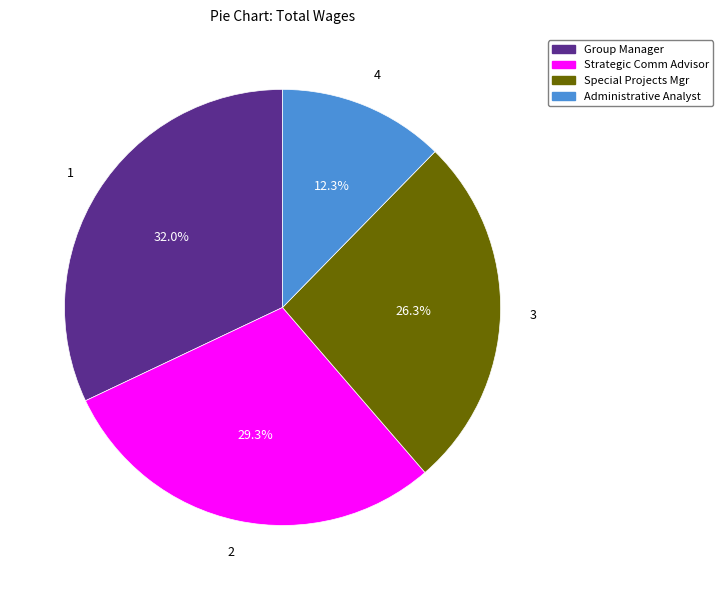

Is there any slice that represents more than half of the pie?

No